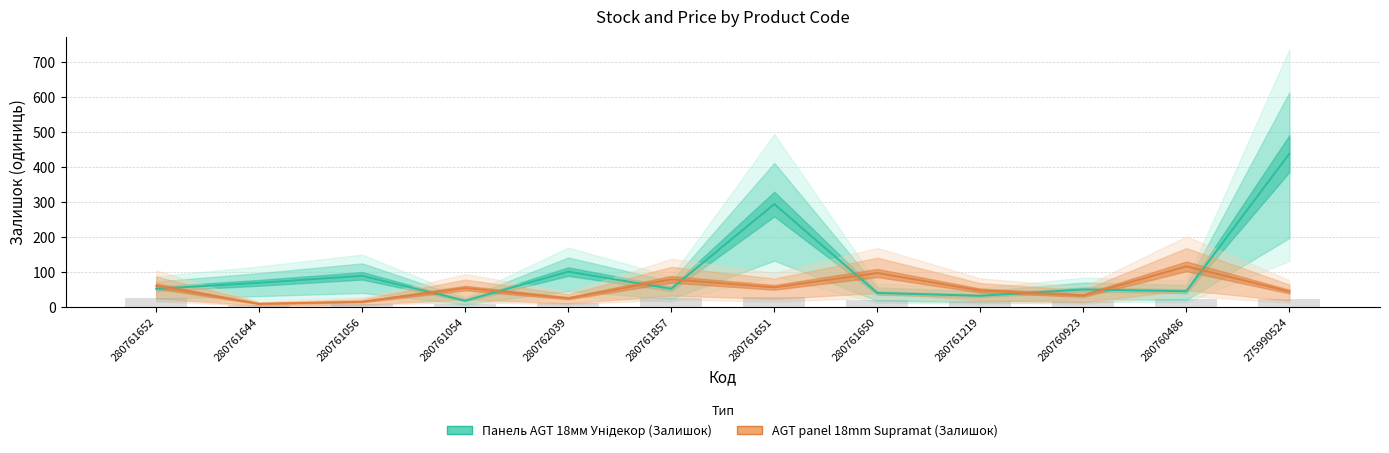

What is the difference between the highest and lowest values at 280761857?

27